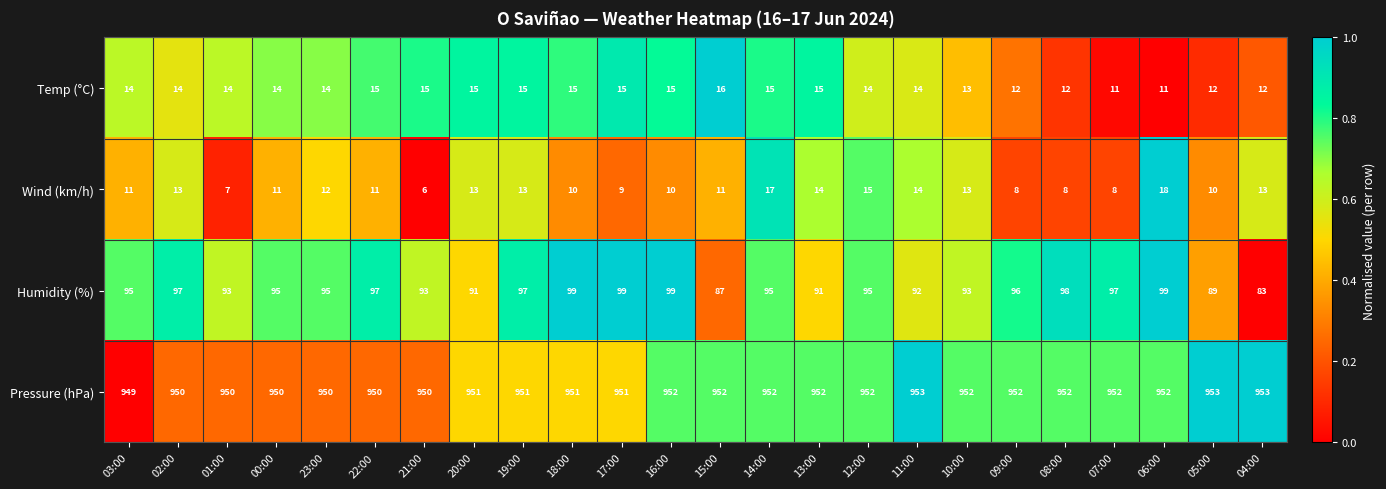

The Humidity (%) series shows 61 at 05:00. True or false?

False